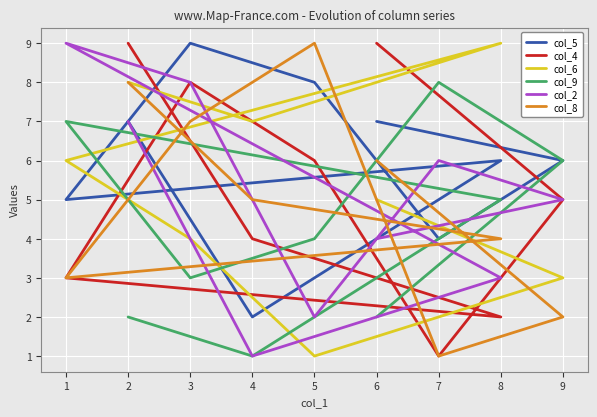

Count the col_9 values in the range 2 to 6.

6